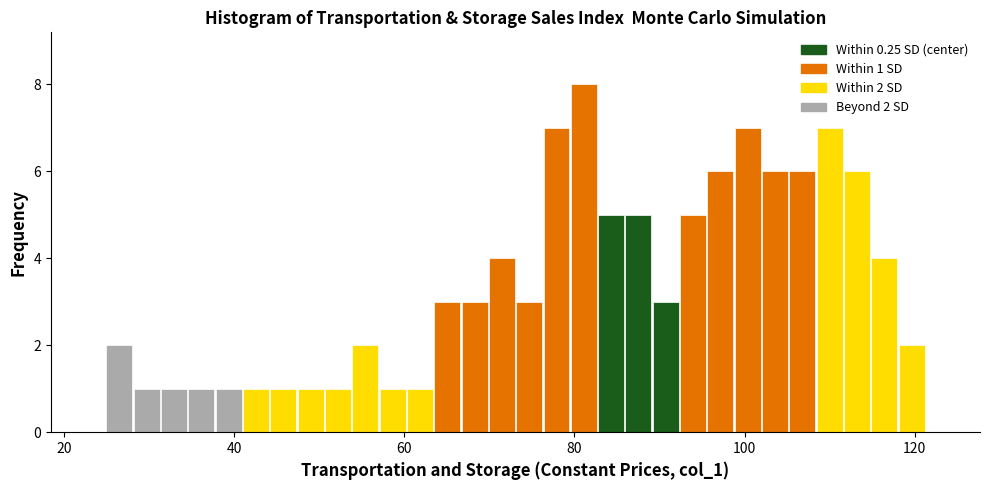

Around what value on the x-axis is the tallest bar? Give the approximate position of its centre, as read against the axis.

82